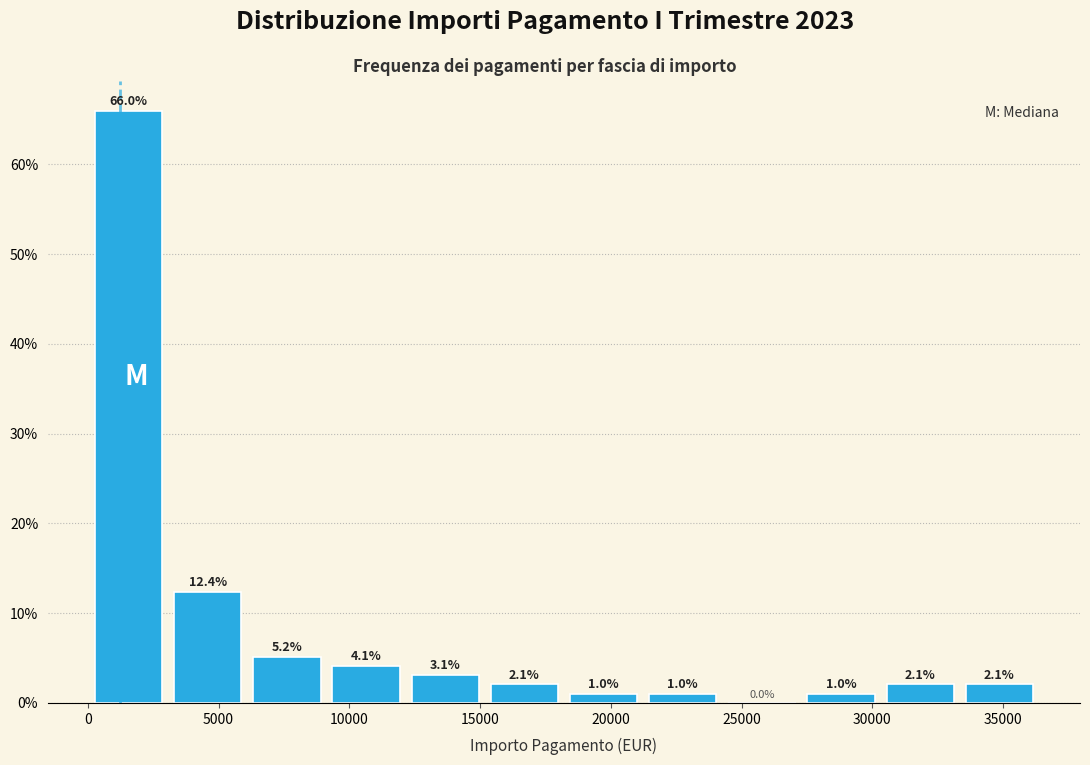

What is the height of the bar covering 3000 to 6000 on the x-axis? The bar edges are not printed on the chart, so give them approximately, as read against the axis.

12.4